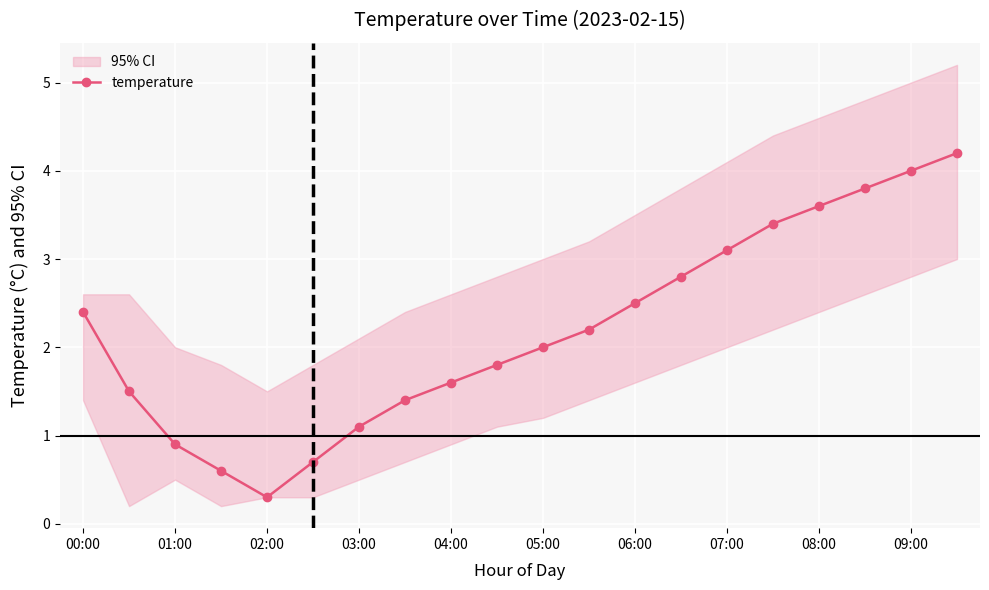

How many interior local valleys (lower than both neighbors) does the data have?

1